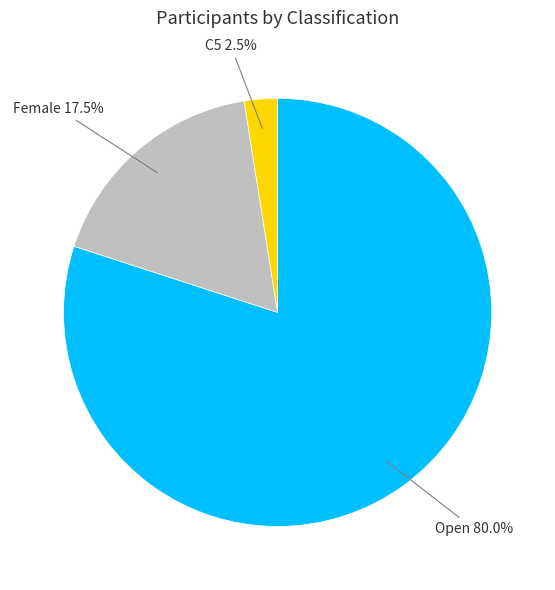

Does any single category account for the majority?

Yes